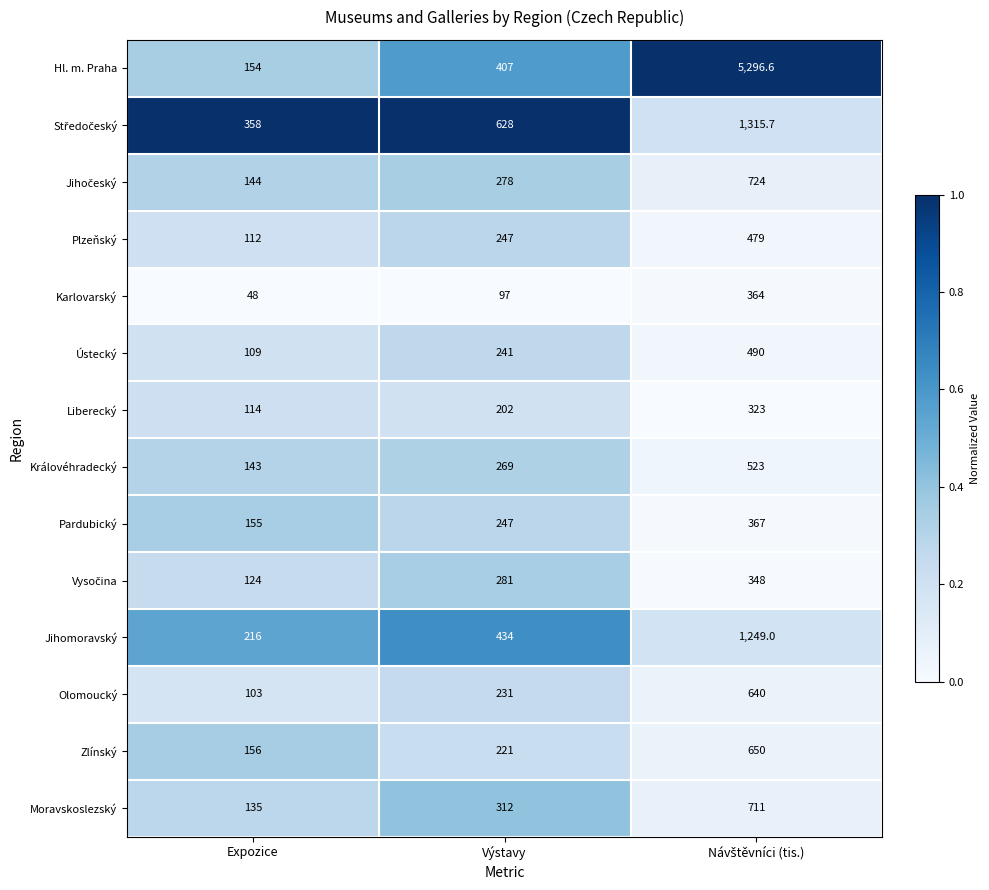

At which label does Zlínský reach its minimum?

Expozice